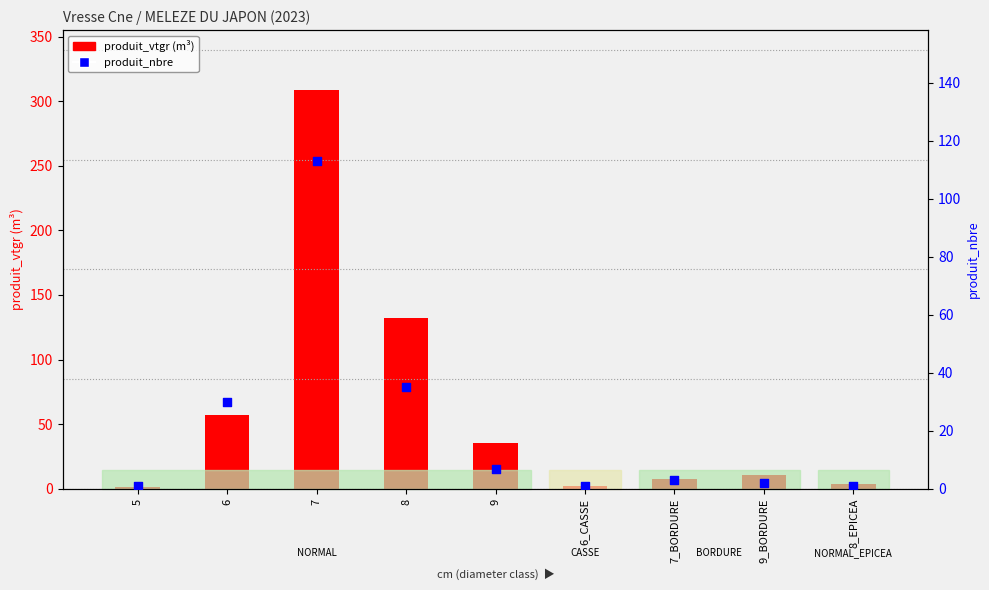

Which series has the widest spread of Y values?

produit_vtgr (m³)